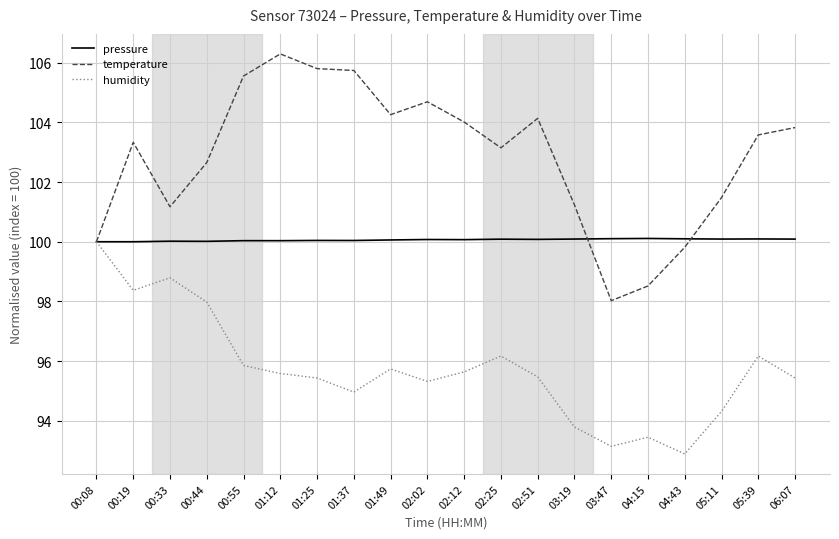

List the series in order of their overall mean, lowest first.

humidity, pressure, temperature